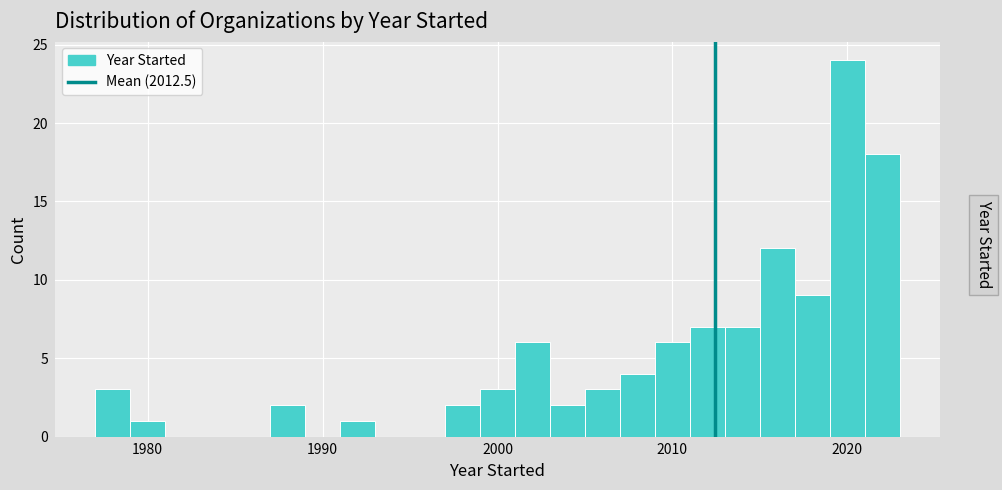

Around what value on the x-axis is the tallest bar? Give the approximate position of its centre, as read against the axis.

2020